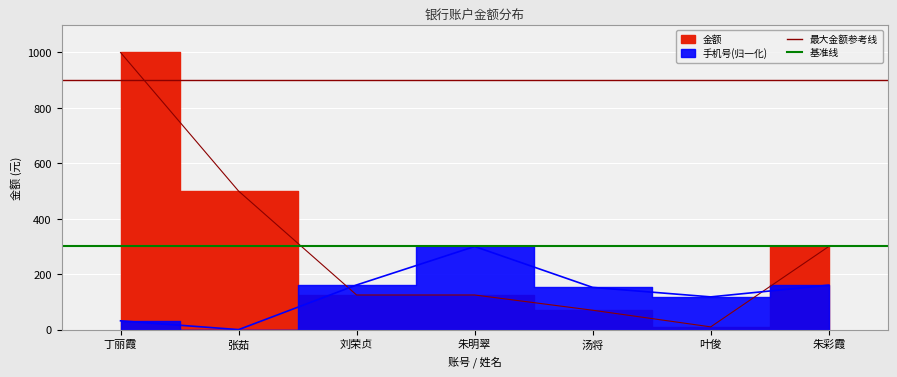

Is it true that 基准线 equals 536 at 丁丽霞?

False